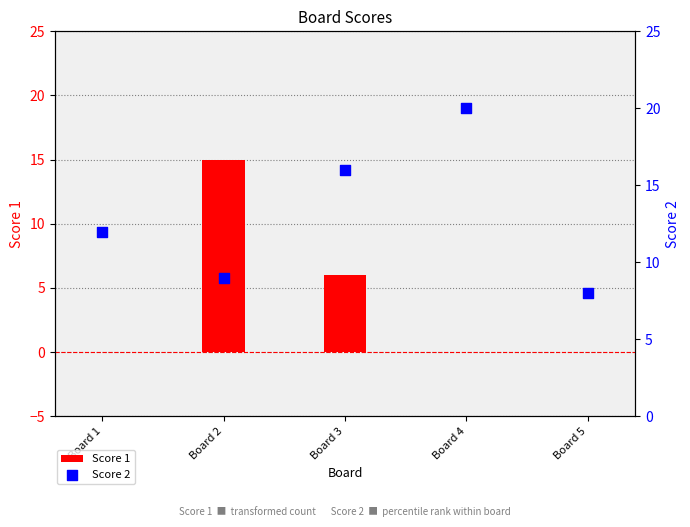

Is the value of Score 1 at Board 3 greater than the value of Score 2 at Board 5?

No